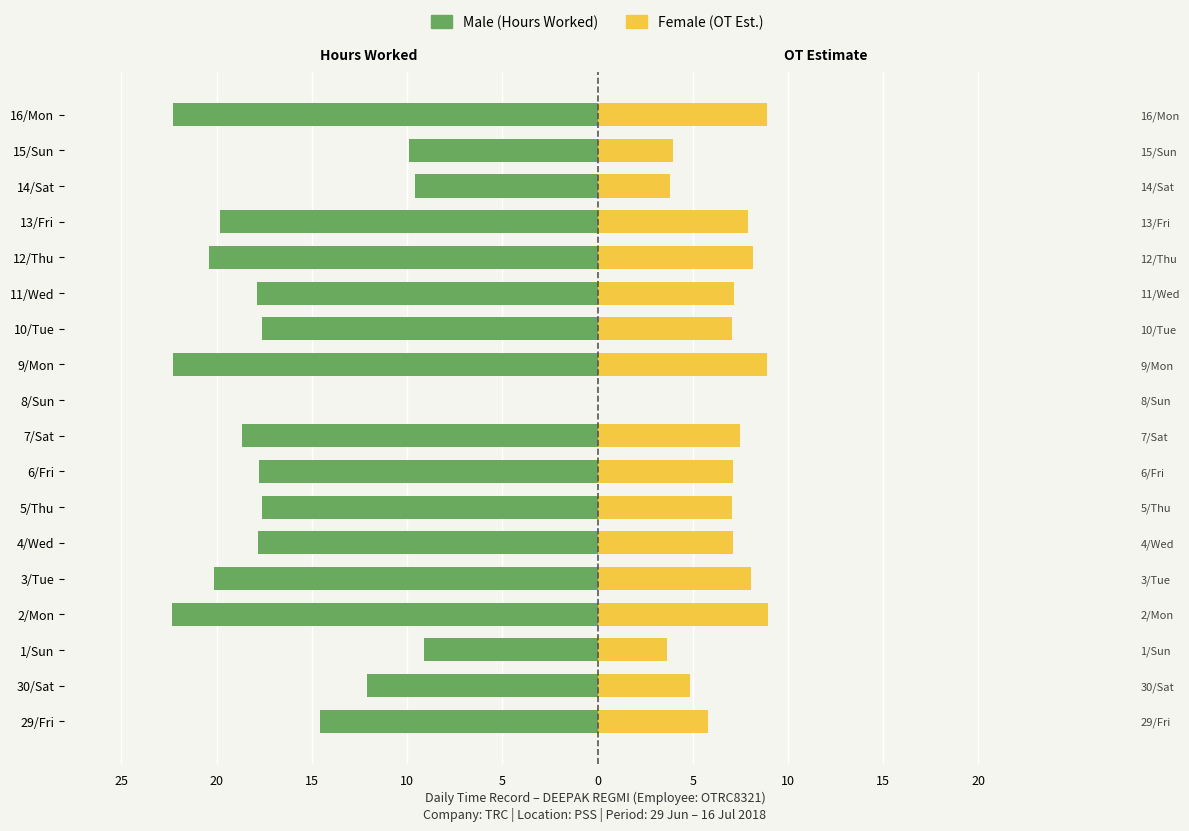

Does the chart contain stacked bars?

No